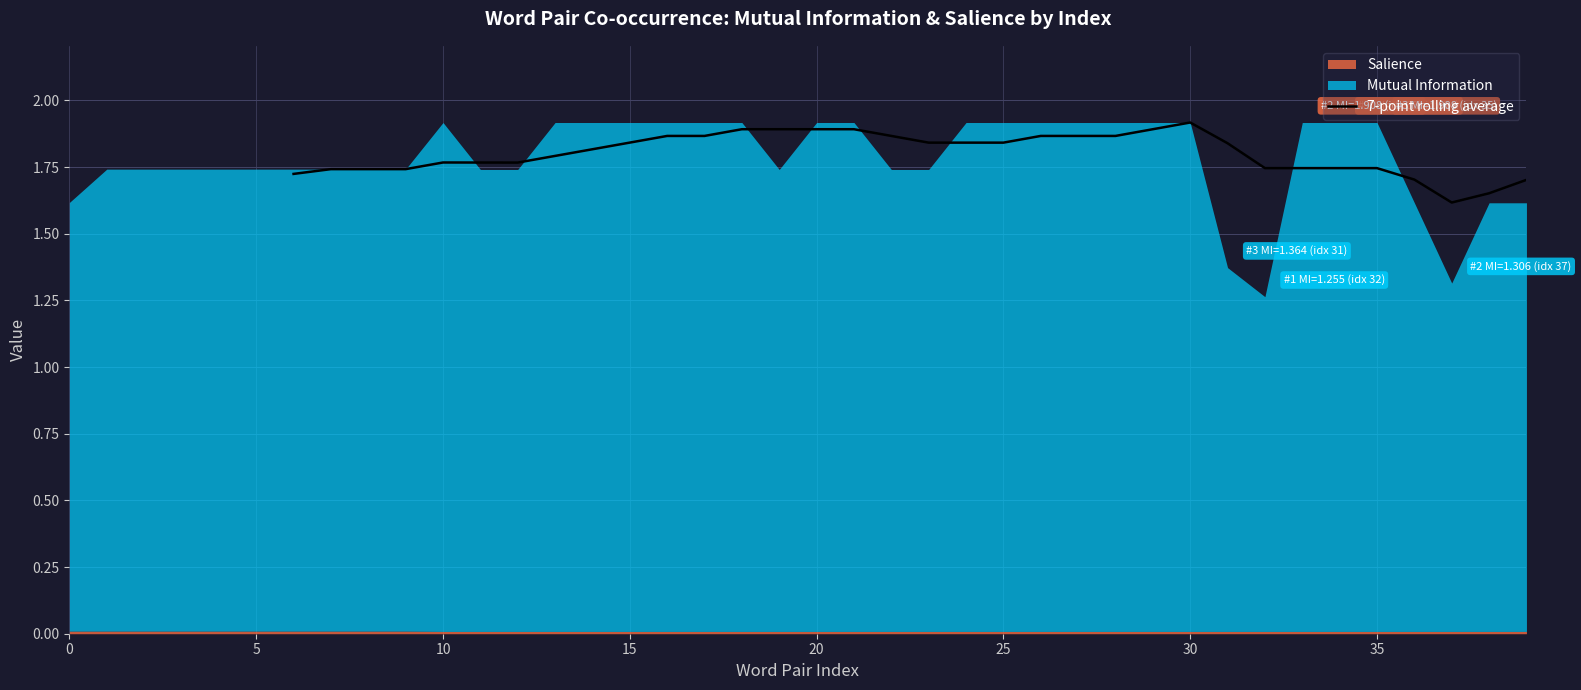

The 7-point rolling average series shows 1.9 at 30. True or false?

True